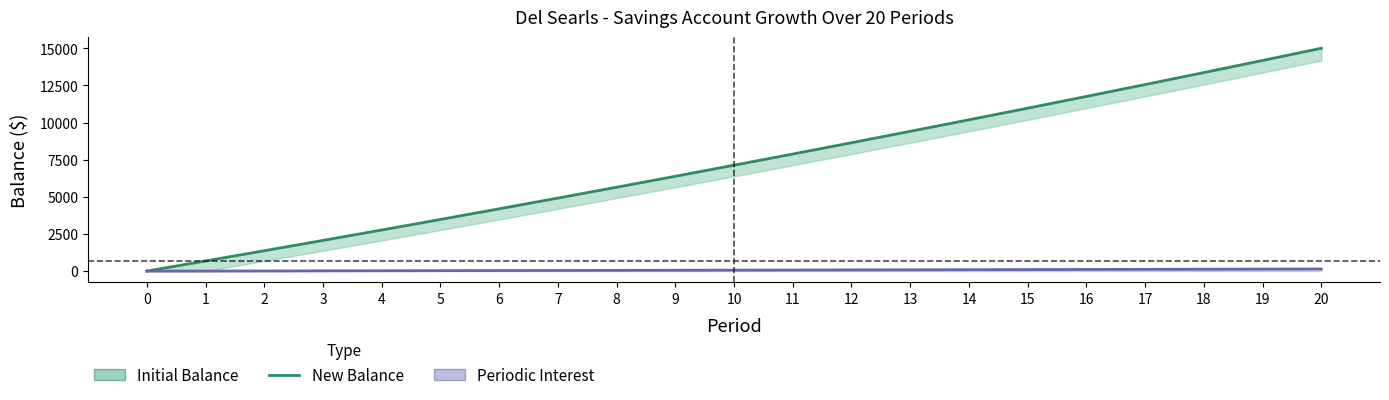

Rank the categories by value from lowest to highest.

0, 1, 2, 3, 4, 5, 6, 7, 8, 9, 10, 11, 12, 13, 14, 15, 16, 17, 18, 19, 20